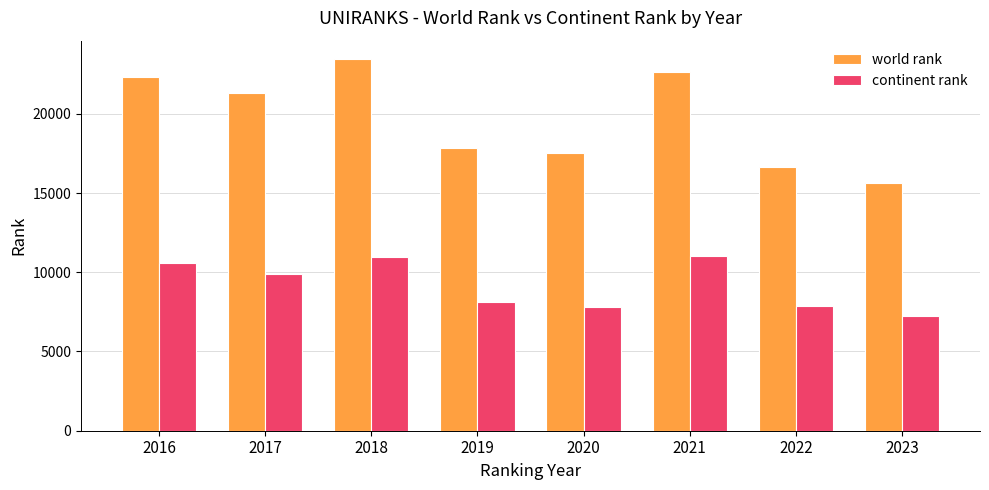

At which label is continent rank closest to 9150?

2017